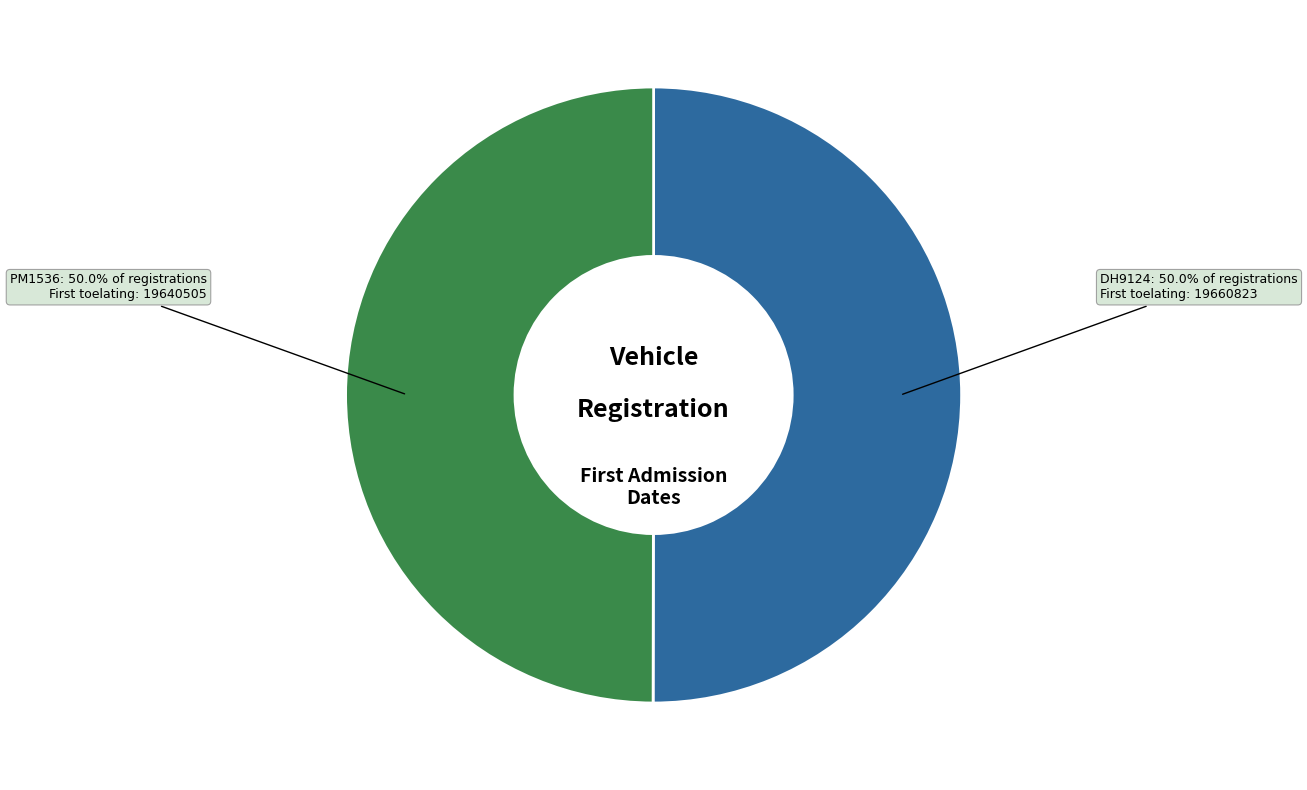

True or false: DH9124 accounts for 50% of the total.

True